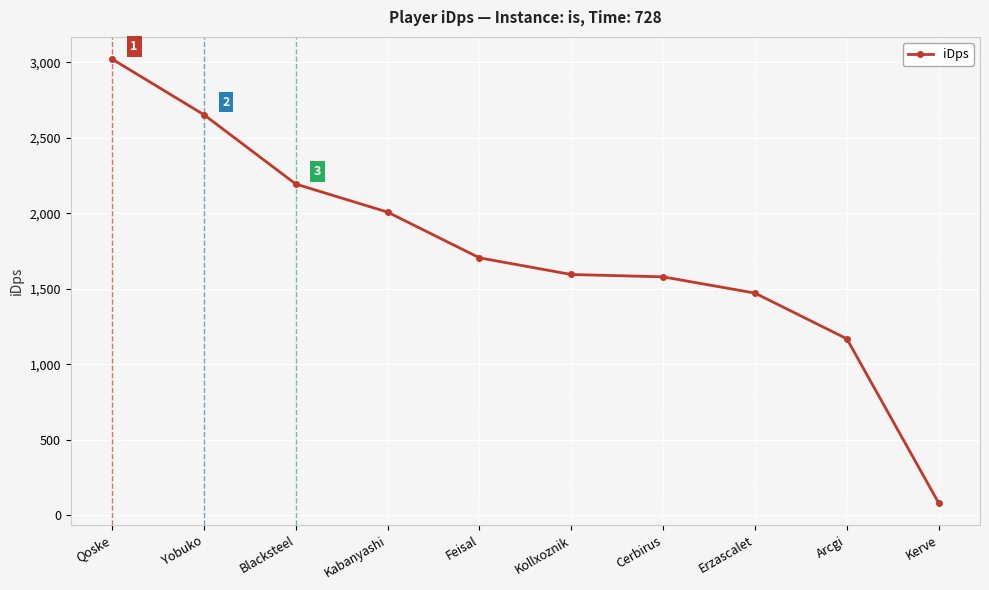

True or false: there are more than 2 points higher than both neighbors.

False